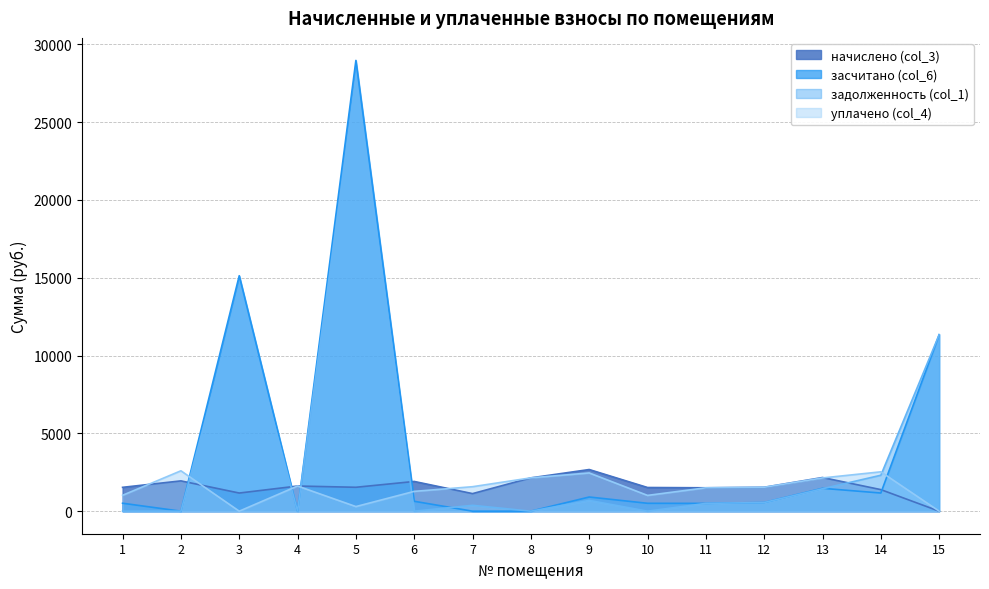

Which series changed the most between 6 and 10?

начислено (col_3)